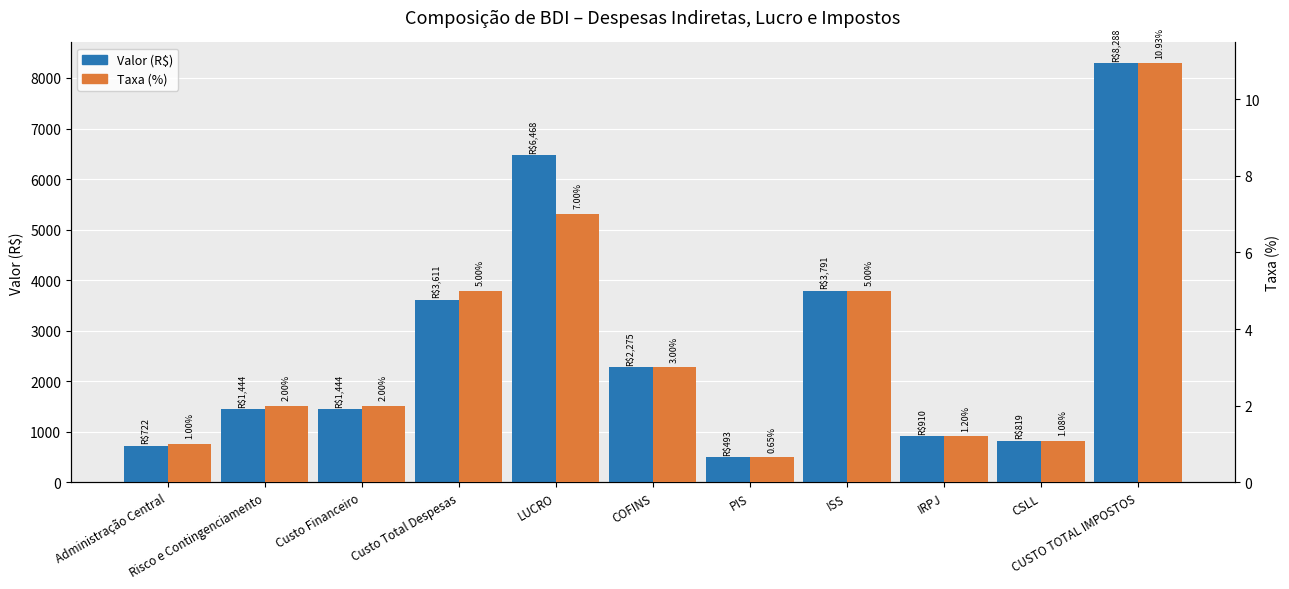

What is the total value across all series at Custo Financeiro?

1446.3